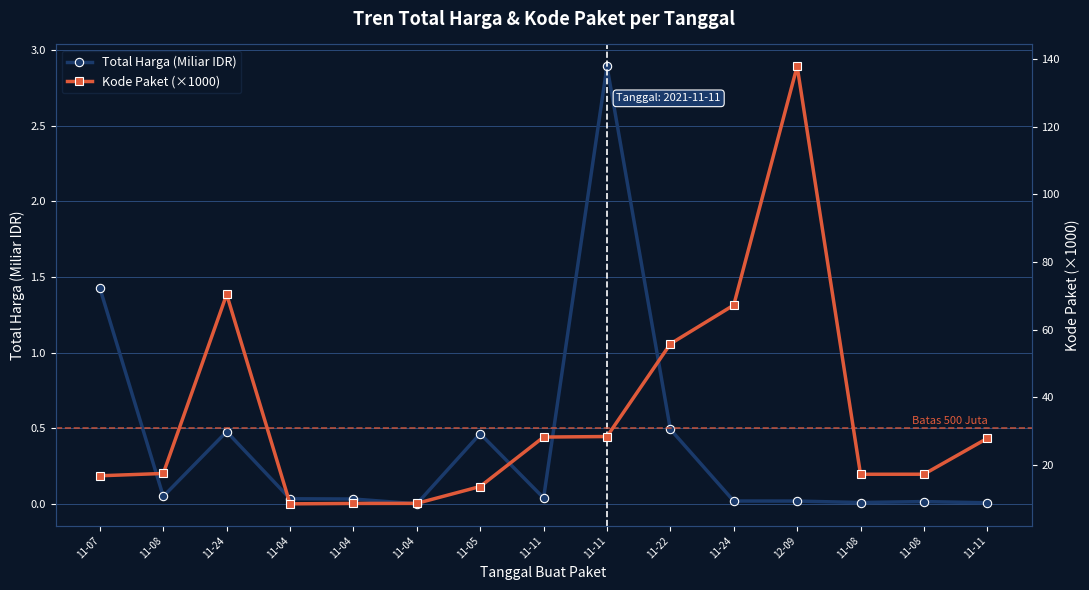

What are all the series names shown in the legend?

Total Harga (Miliar IDR), Kode Paket (×1000)